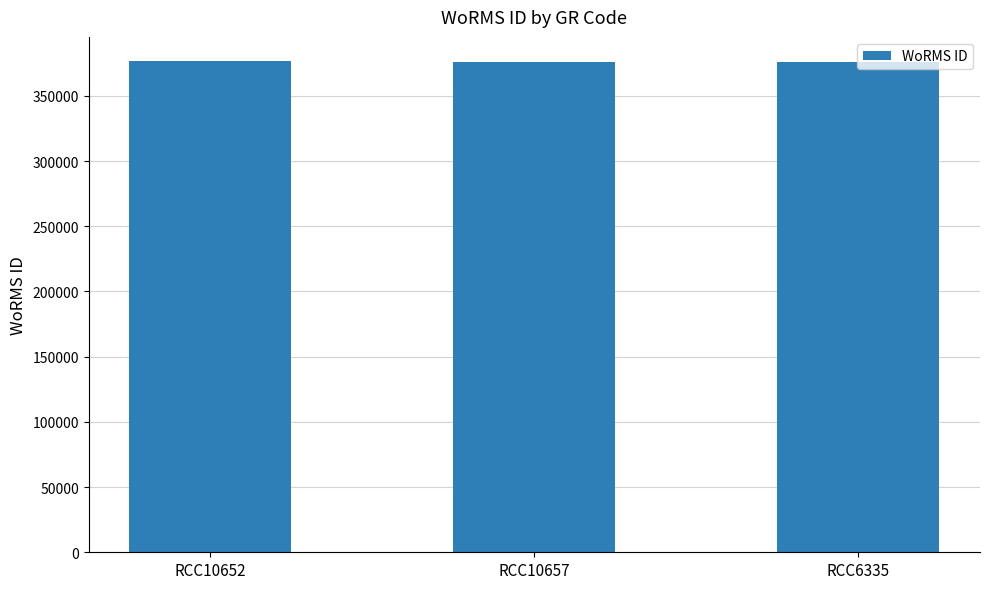

What is the value of the 2nd bar from the left?

375874